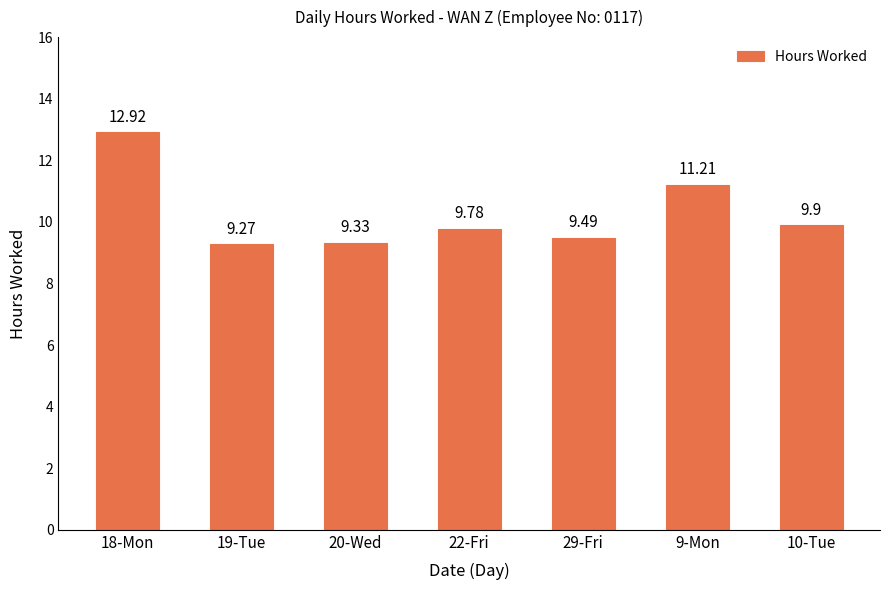

What value does the data have at 19-Tue?

9.3